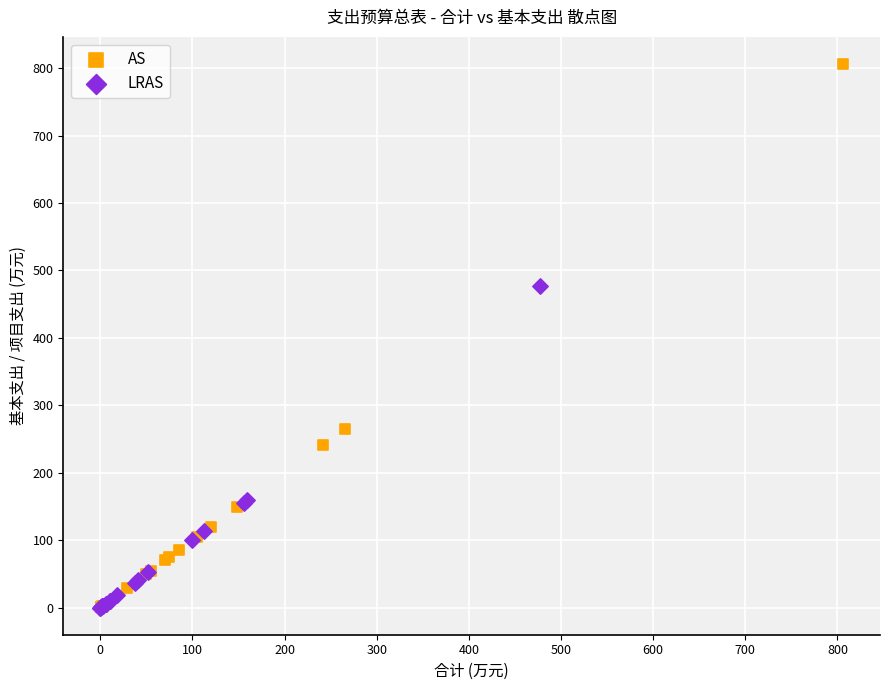

Which series has the widest spread of Y values?

AS